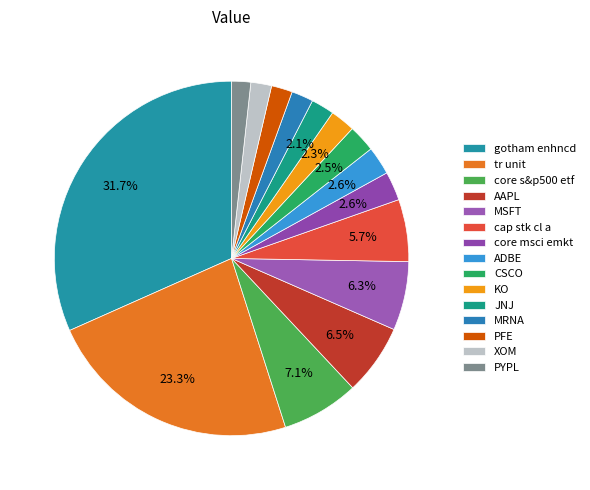

To the nearest percent, what is the average slice percentage?

7%